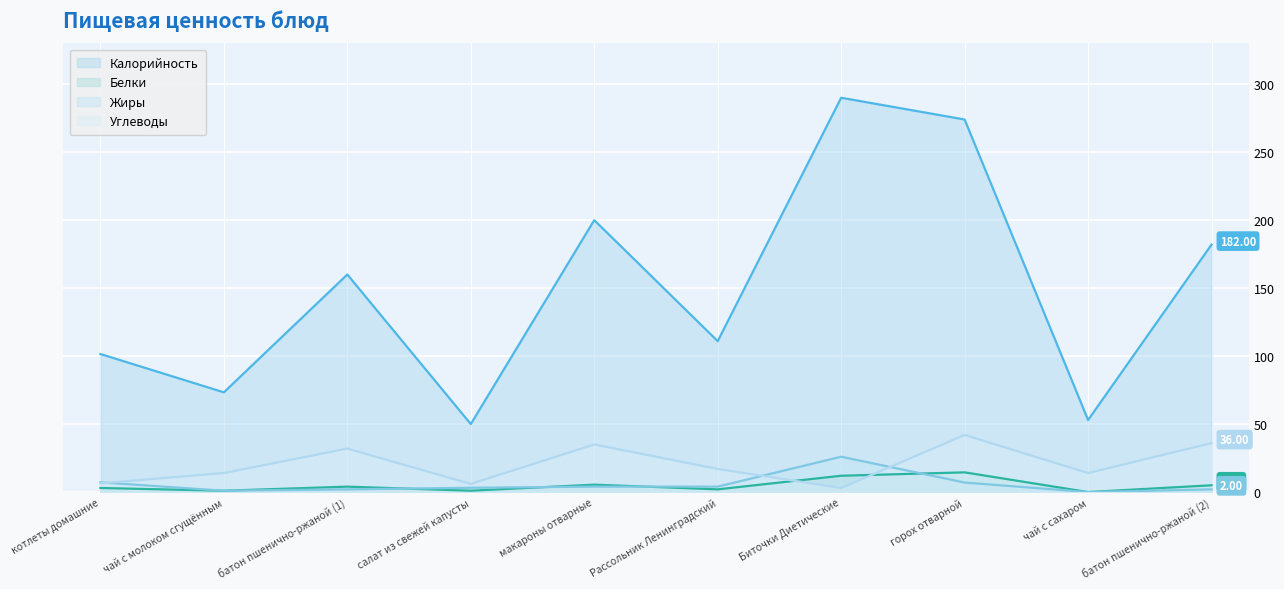

Reading left to right, extract all data points from this chart.

Калорийность: 101.5	73.3	160.0	50.0	200.0	111.0	290.0	274.0	53.0	182.0
Белки: 3.0	1.0	4.0	1.0	5.5	2.0	12.0	14.5	0.0	5.0
Жиры: 7.2	1.0	2.0	3.2	4.0	4.0	26.0	7.0	0.0	2.0
Углеводы: 6.4	14.0	32.0	6.0	35.0	17.0	3.0	42.0	14.0	36.0